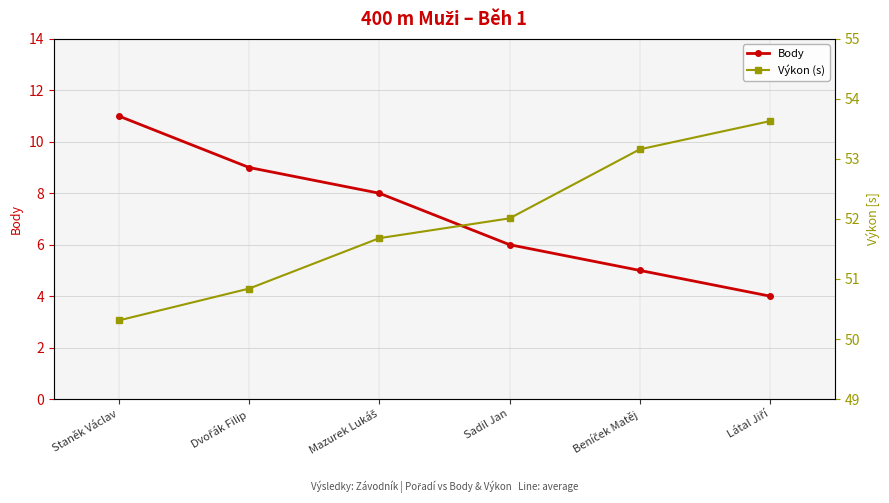

What are all the series names shown in the legend?

Body, Výkon (s)